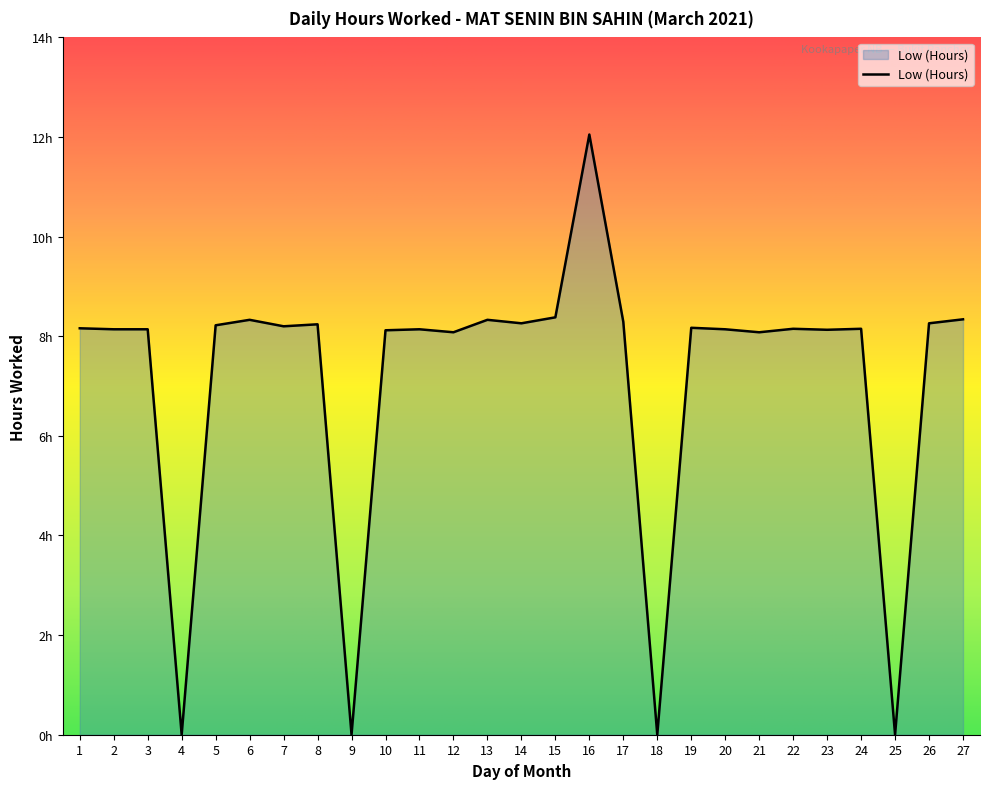

The chart shows a value of 2.2 at 13. True or false?

False